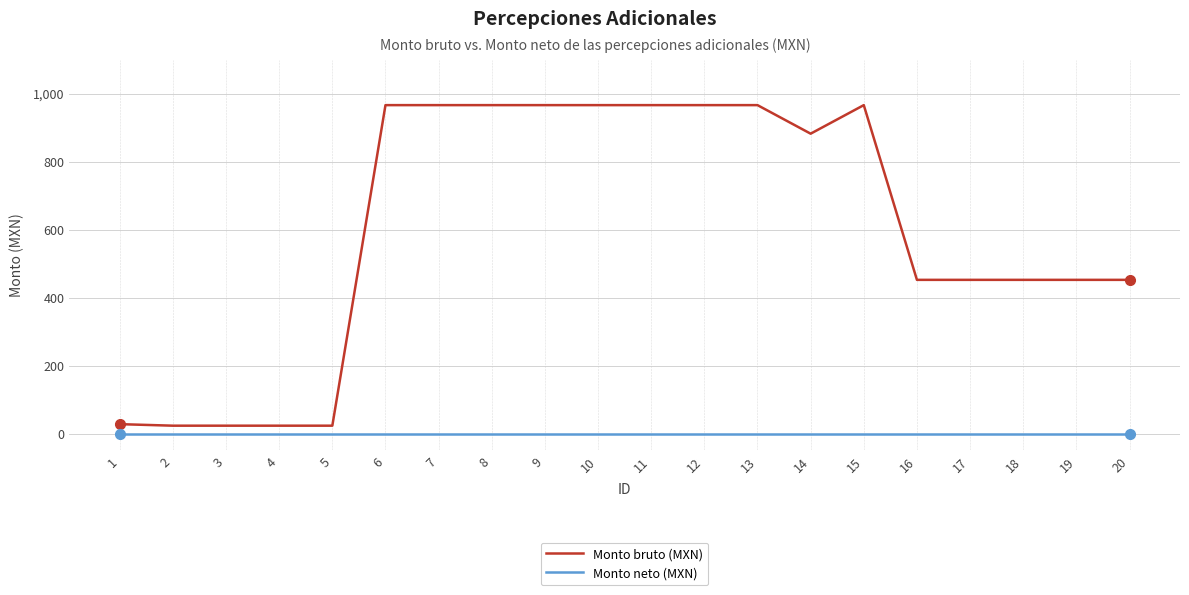

Does the chart have visible grid lines?

Yes